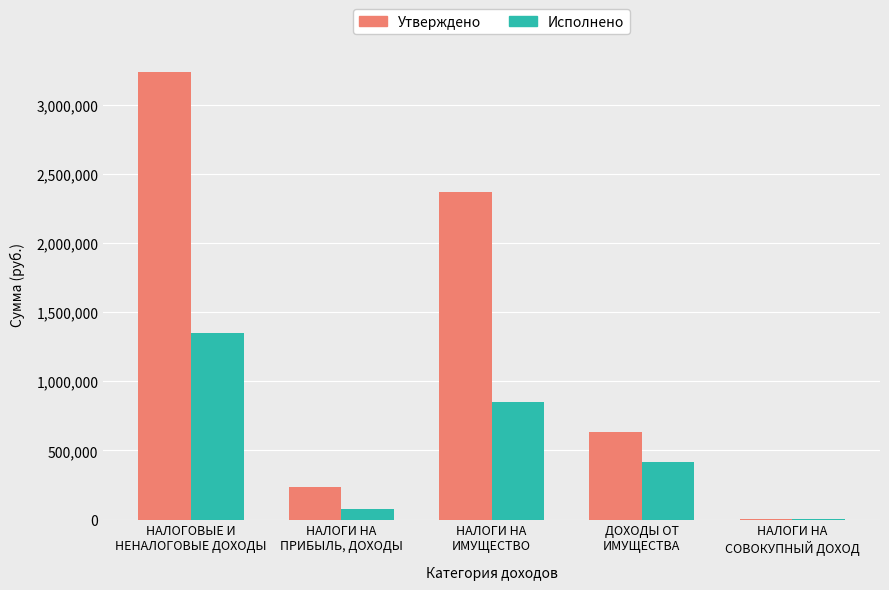

Which category has the highest value in the Исполнено series?

НАЛОГОВЫЕ И
НЕНАЛОГОВЫЕ ДОХОДЫ